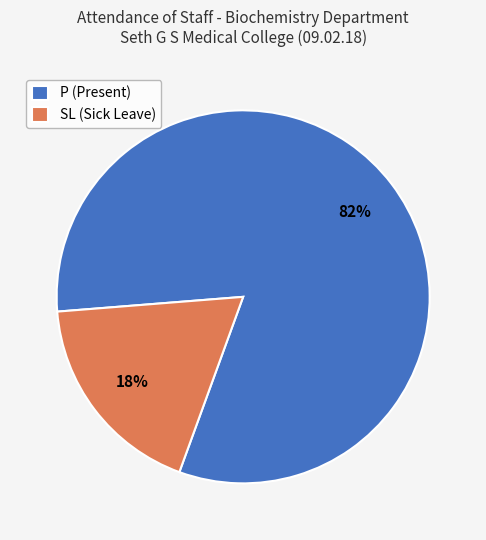

To the nearest percent, what is the combined percentage of SL and P?

100%